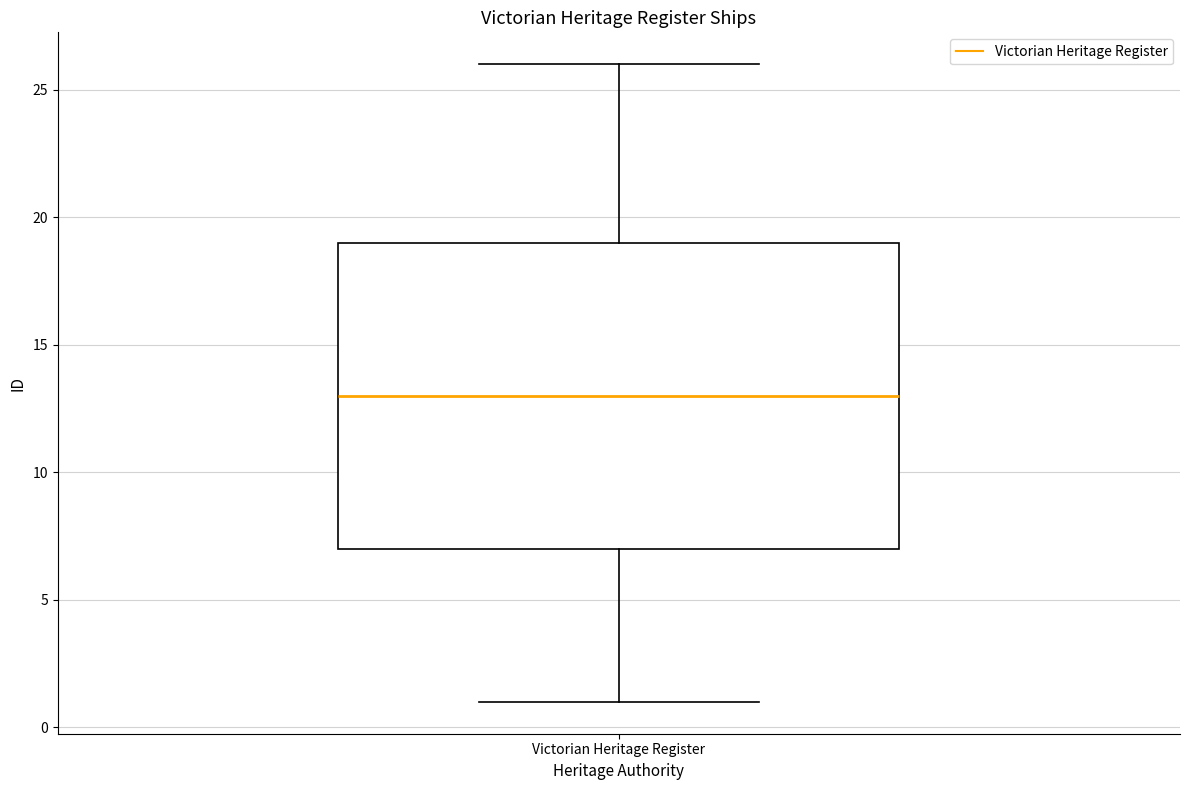

Where does the lower whisker of the box for Victorian Heritage Register end on the y-axis? The values are not printed on the chart, so give them approximately, as read against the axis.

1